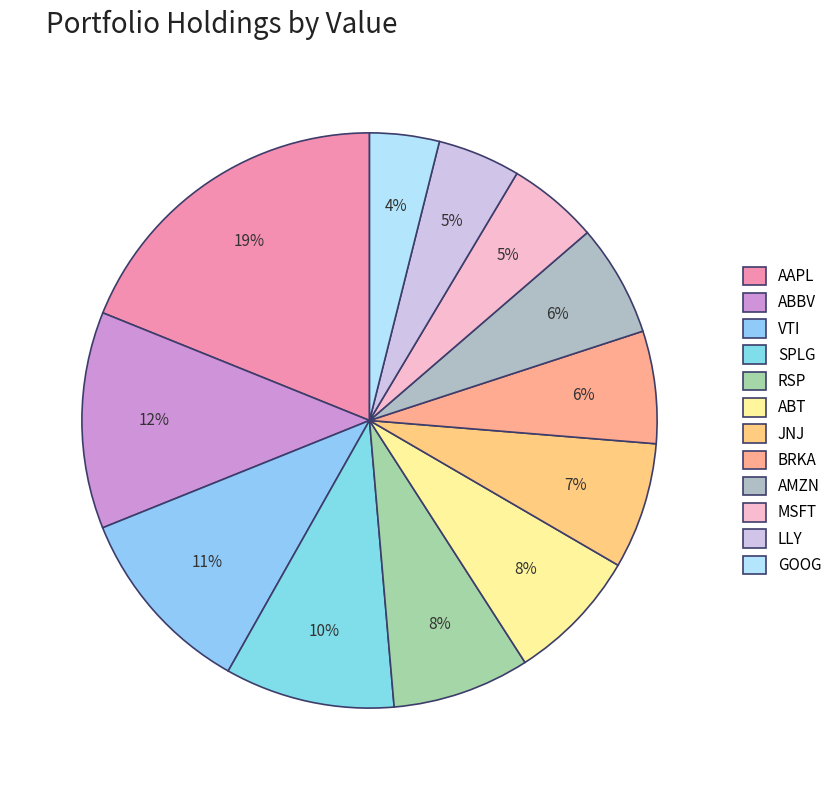

Approximately how many times larger is the value at AAPL compared to ABBV?

1.5